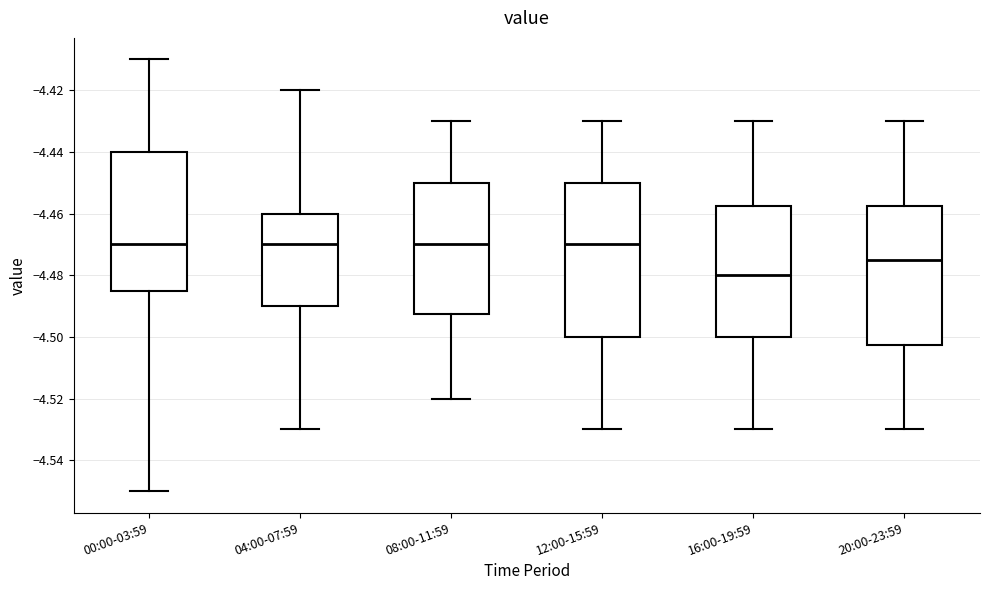

Which box has the lowest median line?

16:00-19:59